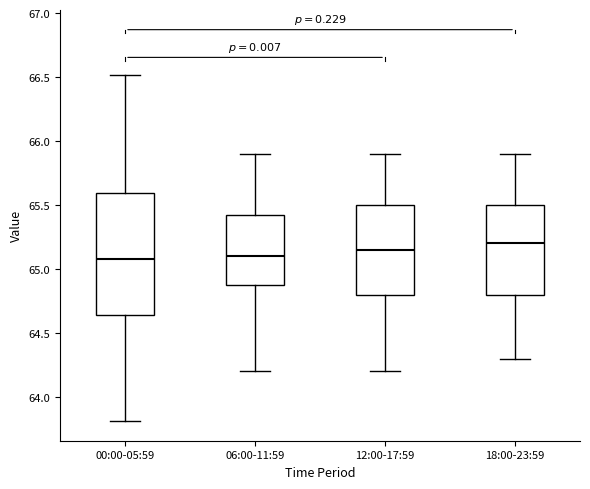

Reading left to right, read every box against the y-axis: the position of its median line, the range the box covers, and the ends of its whiskers. The values are not printed on the chart, so give them approximately, as read against the axis.

00:00-05:59: median 65.10, box 64.65 to 65.60, whiskers 63.80 to 66.50
06:00-11:59: median 65.10, box 64.90 to 65.45, whiskers 64.20 to 65.90
12:00-17:59: median 65.15, box 64.80 to 65.50, whiskers 64.20 to 65.90
18:00-23:59: median 65.20, box 64.80 to 65.50, whiskers 64.30 to 65.90